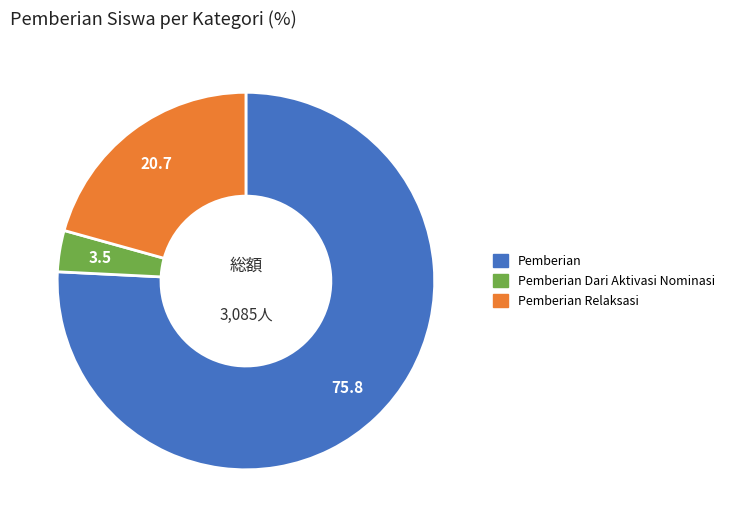

How many segments does this pie chart have?

3